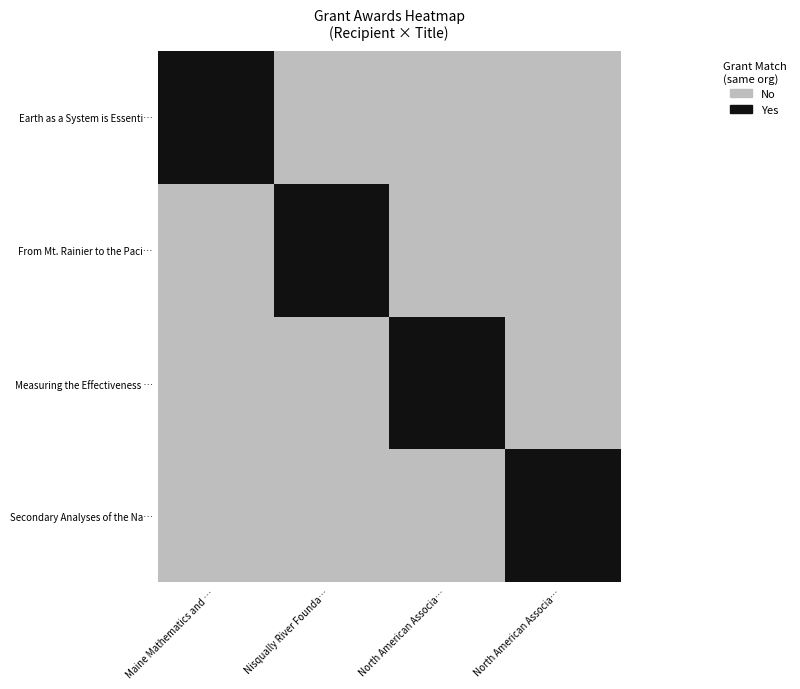

The chart shows a value of 1337 at 3. True or false?

False